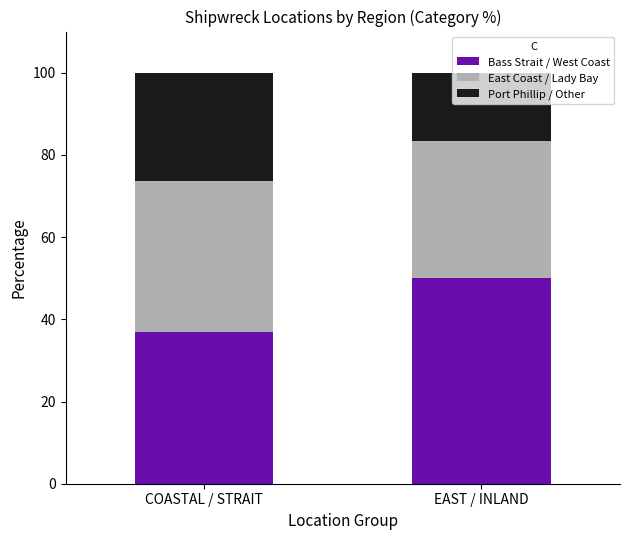

What is the sum of all Bass Strait / West Coast values?

86.8